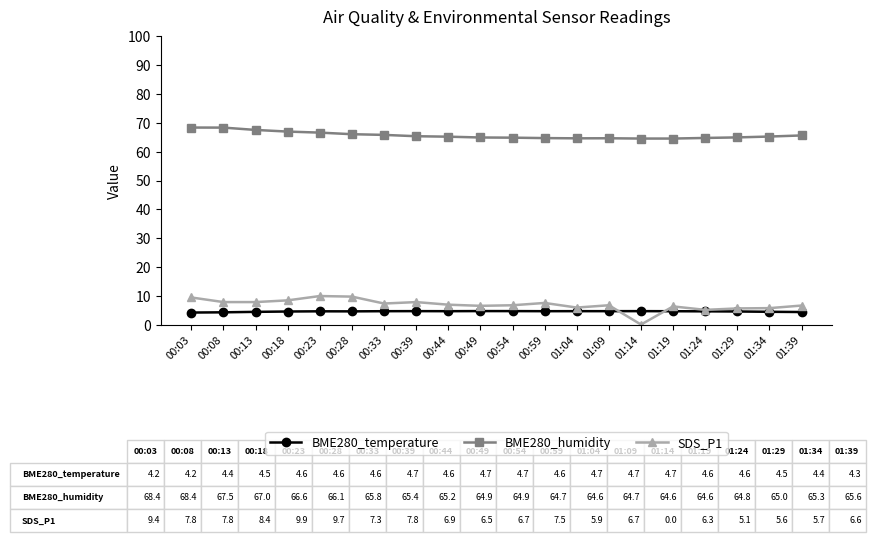

True or false: SDS_P1 has more than 1 points higher than both neighbors.

True